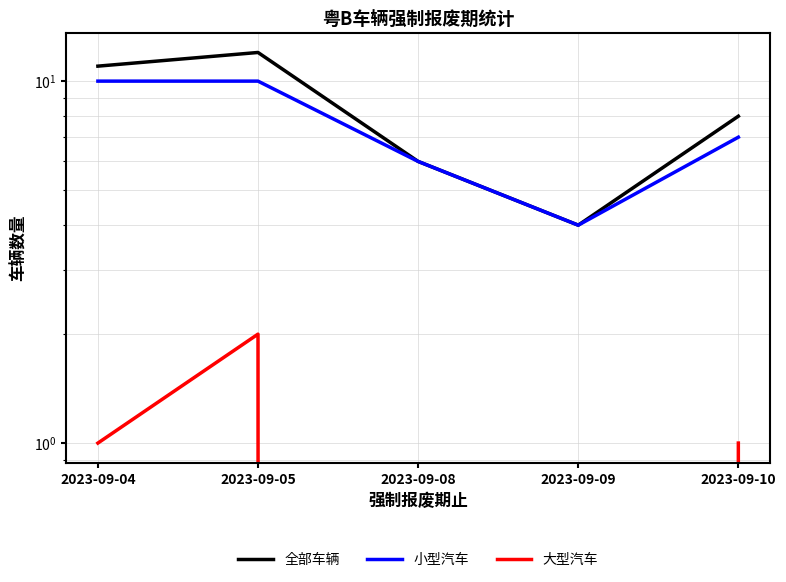

How many lines are shown in the chart?

3